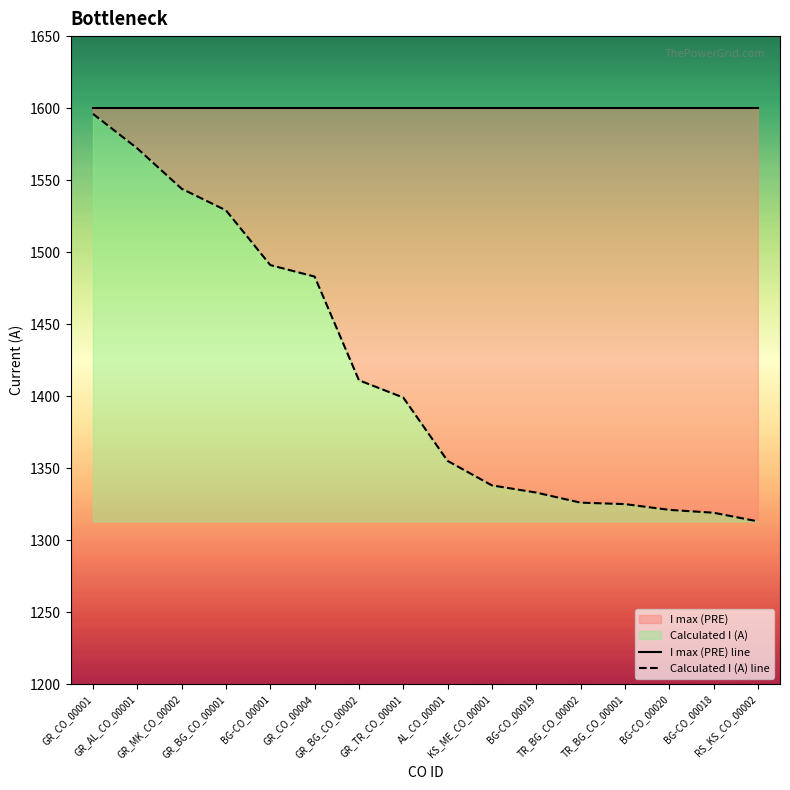

The Calculated I (A) line series shows 2563 at GR_AL_CO_00001. True or false?

False